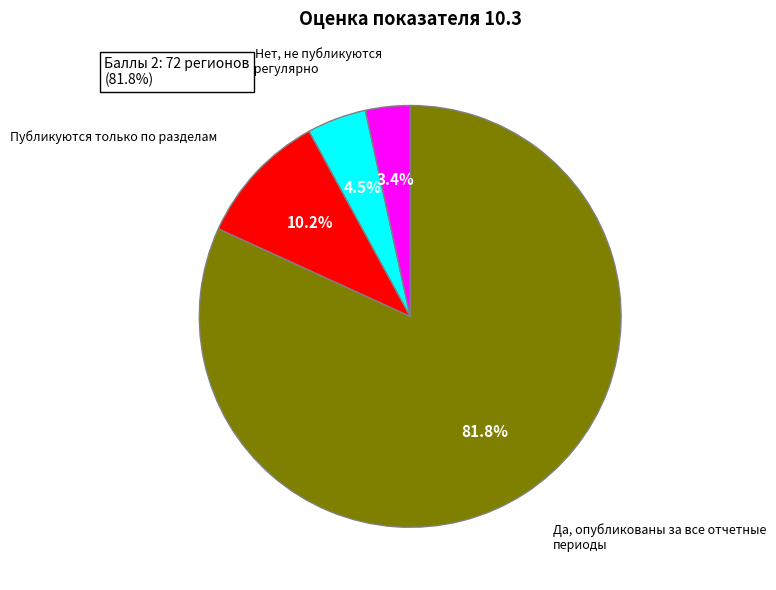

Does any single category account for the majority?

Yes